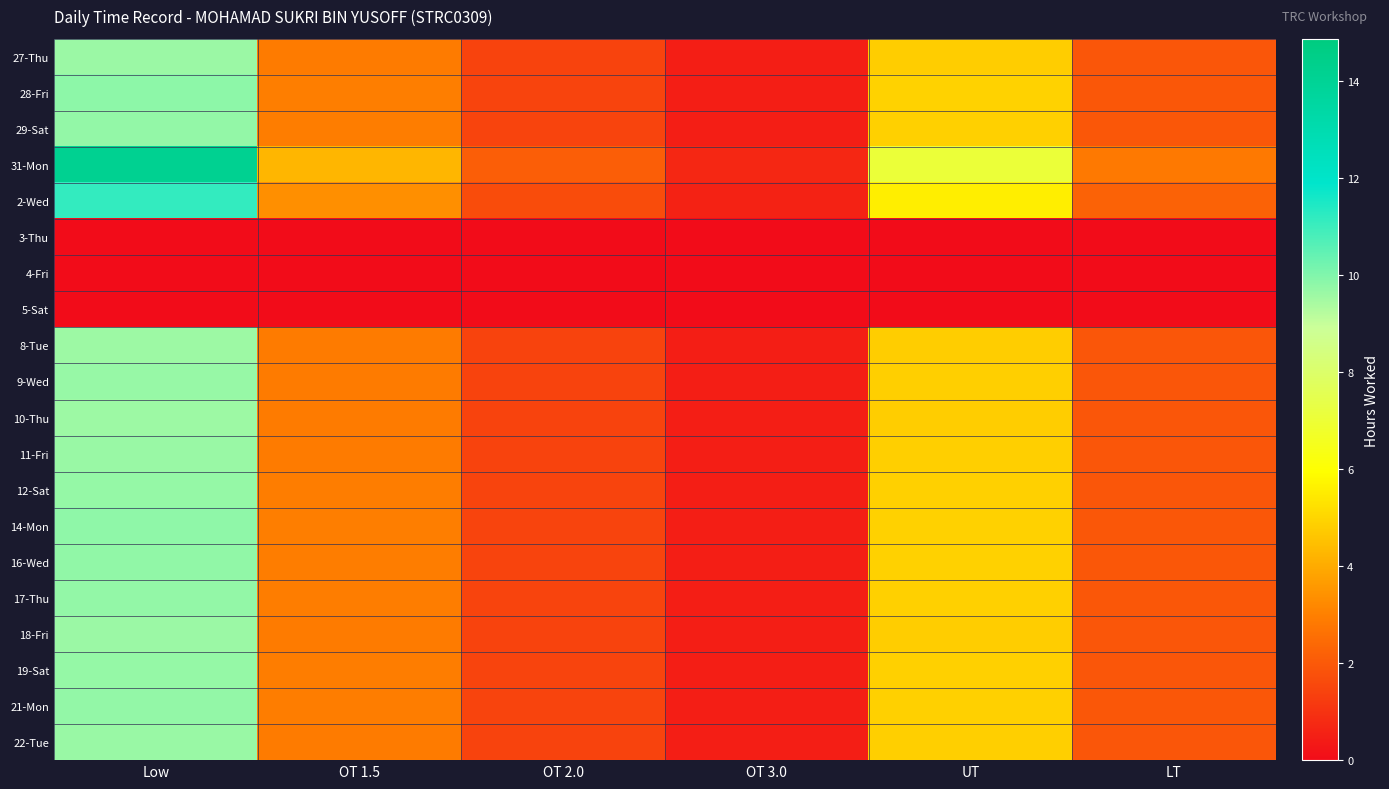

Which series changed the most between Low and OT 1.5?

31-Mon